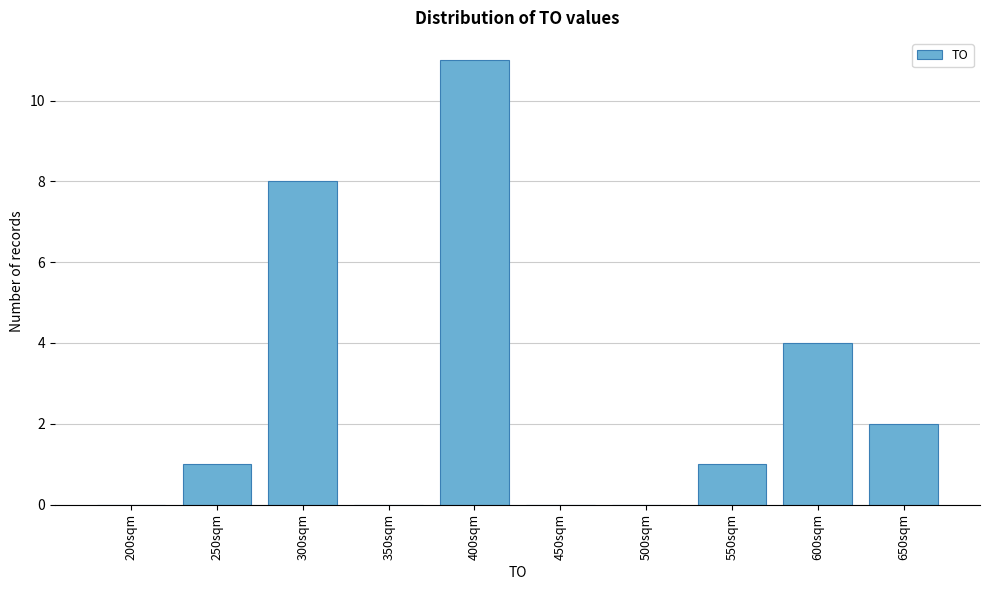

Reading left to right, extract all data points from this chart.

200sqm=0	250sqm=1	300sqm=8	350sqm=0	400sqm=11	450sqm=0	500sqm=0	550sqm=1	600sqm=4	650sqm=2